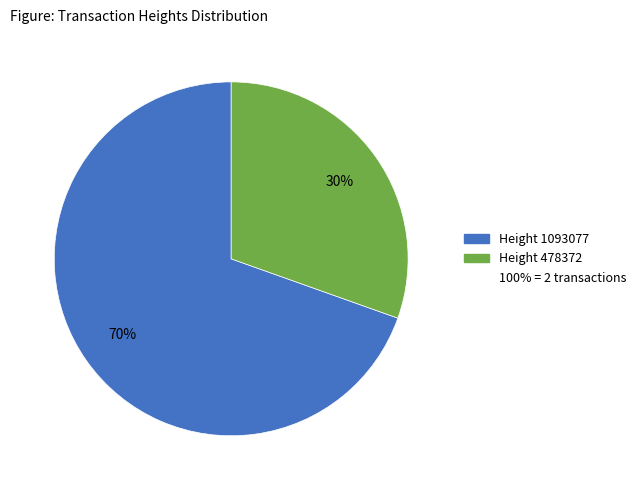

To the nearest percent, what is the average slice percentage?

50%